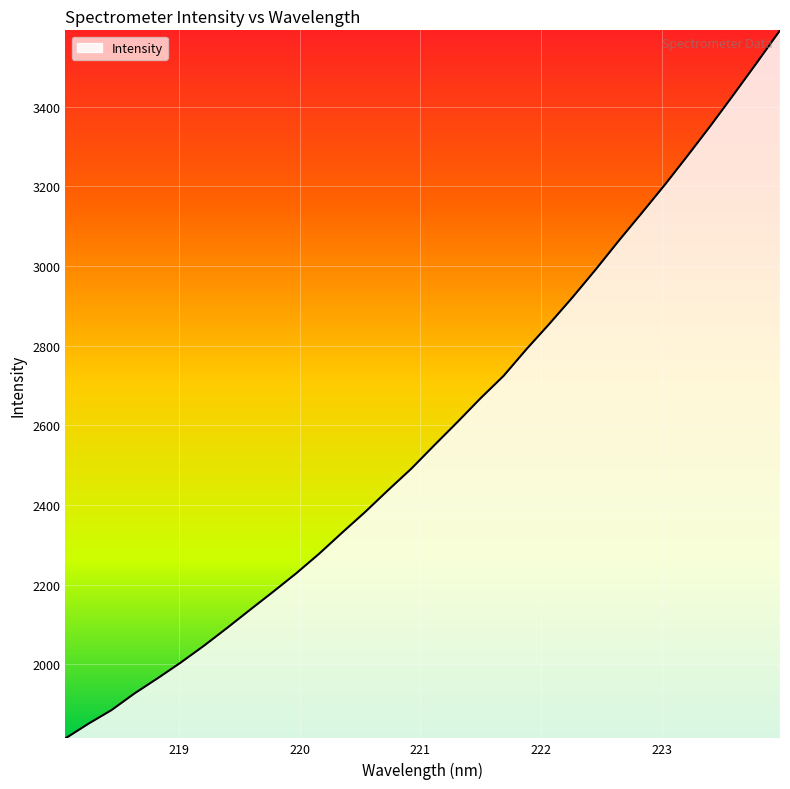

What is the maximum value shown in the chart?

3591.2